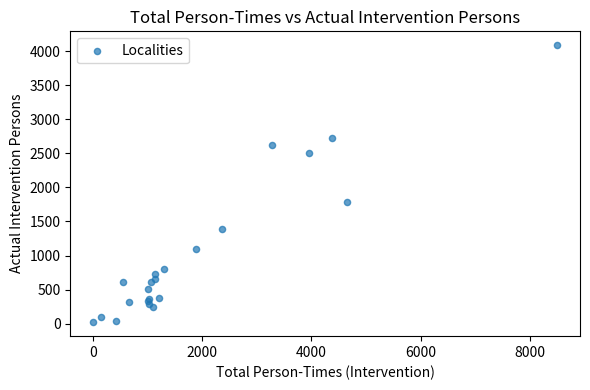

What Y value in the scatter plot is closest to 2053?

1783